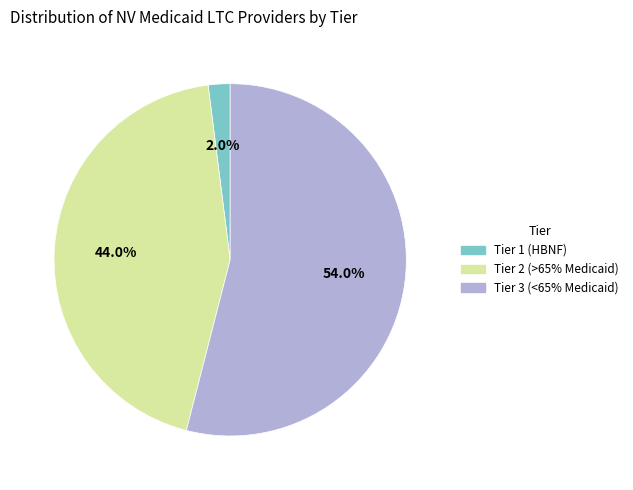

Which slice is the largest?

Tier 3 (<65% Medicaid)